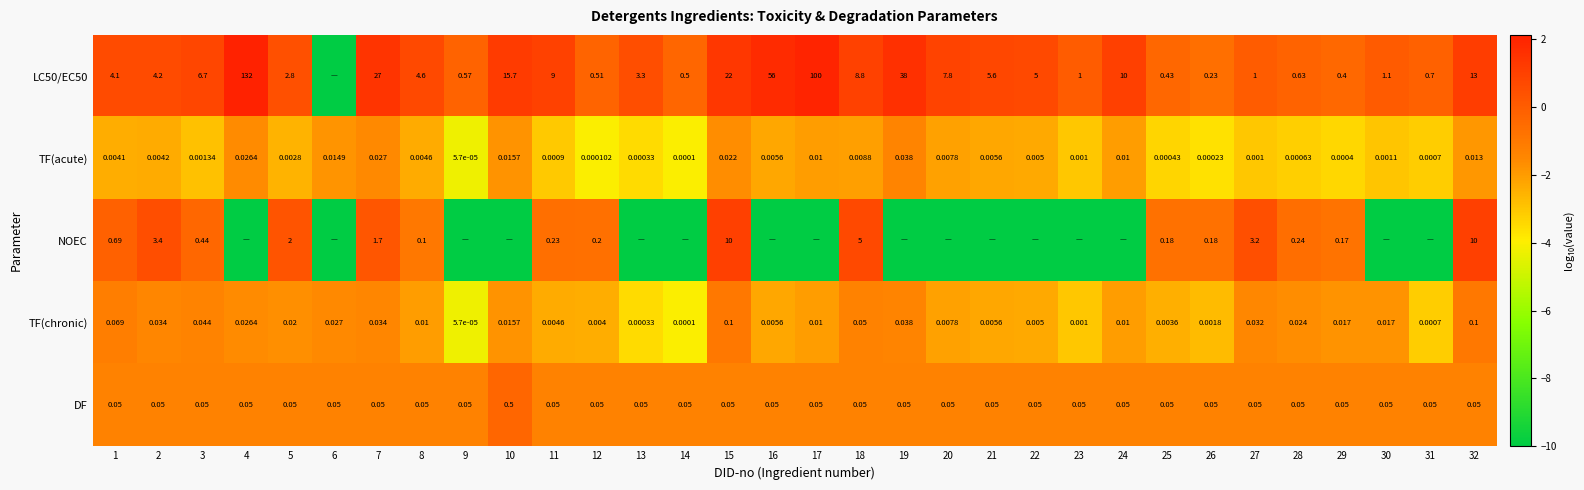

The TF(chronic) series shows -1.0 at 10. True or false?

False